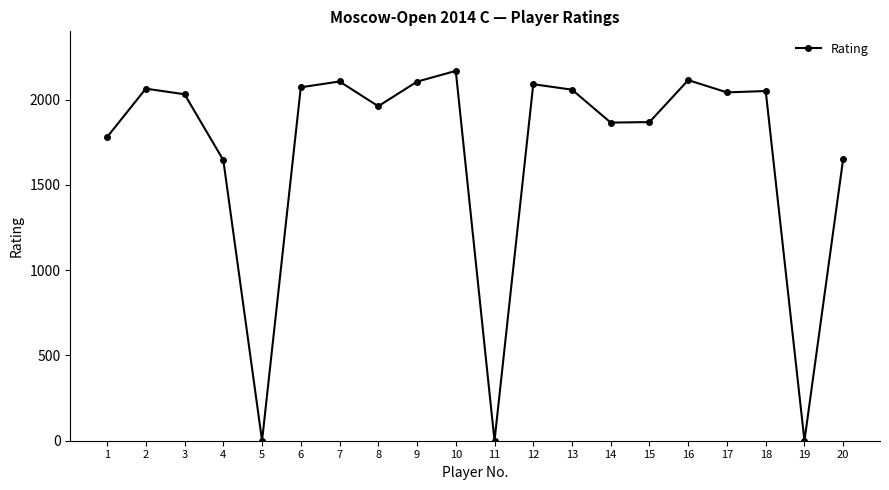

Approximately how many times larger is the value at 13 compared to 4?

1.3